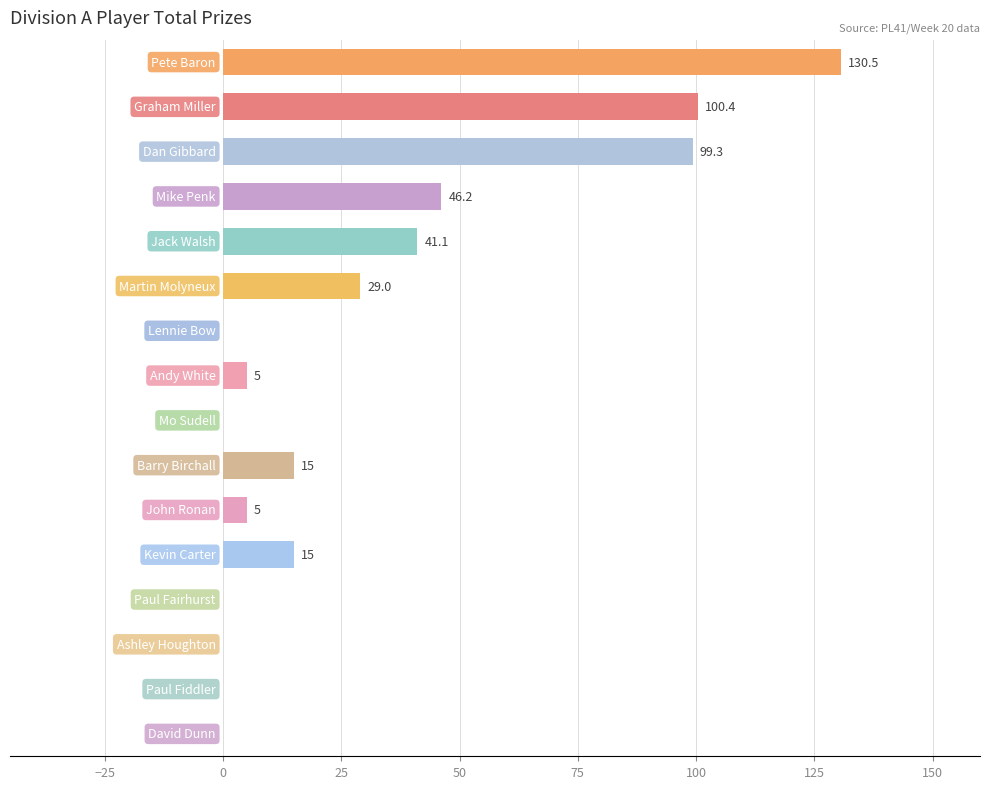

What is the sum of all values?

486.5